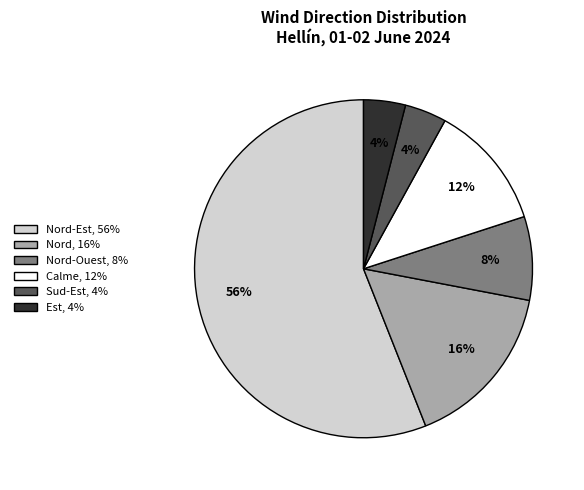

Is there any slice that represents more than half of the pie?

Yes